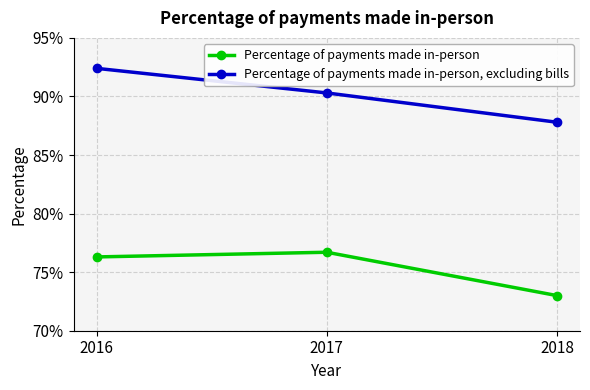

Does the chart have visible grid lines?

Yes